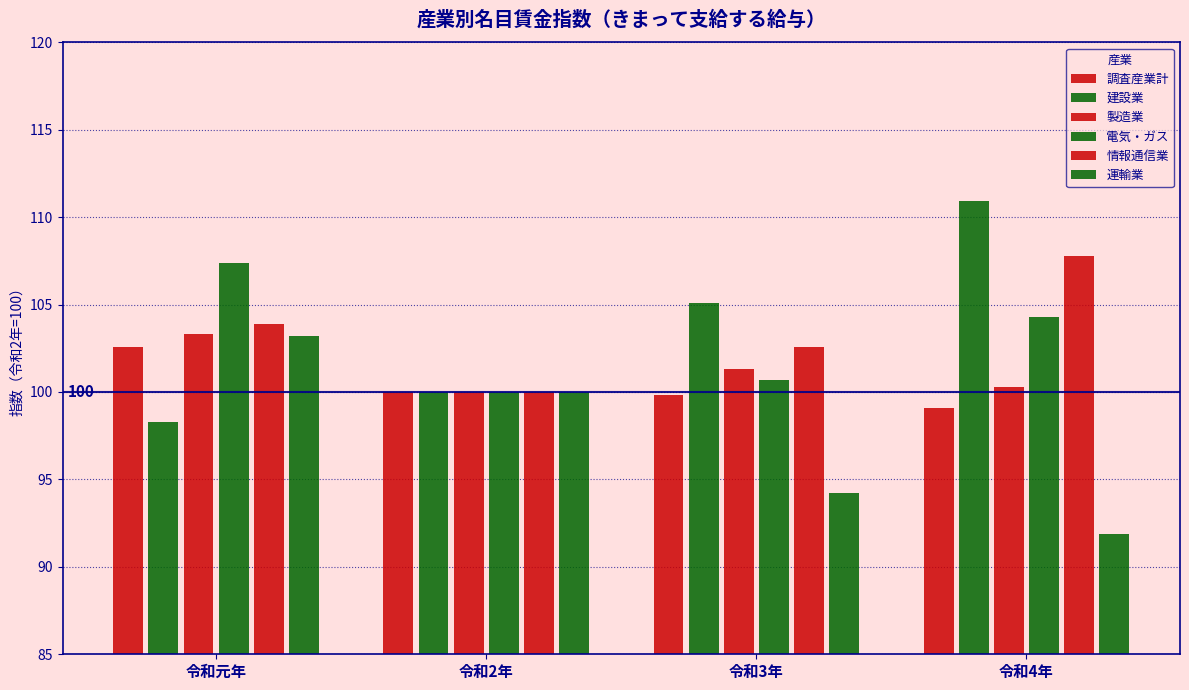

How many groups of bars are there?

4